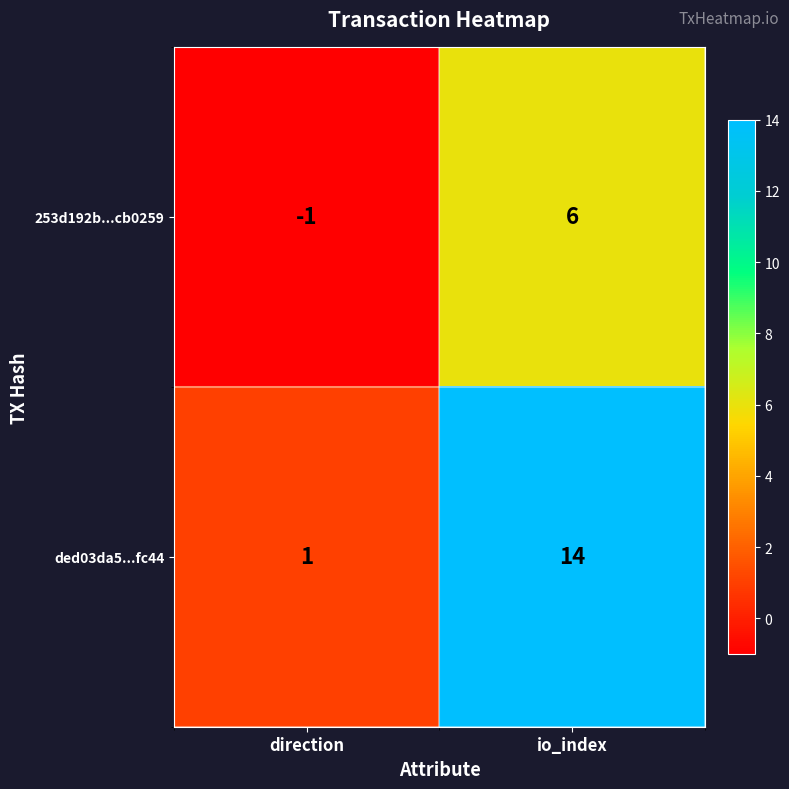

At which category is the sum across all series the highest?

io_index